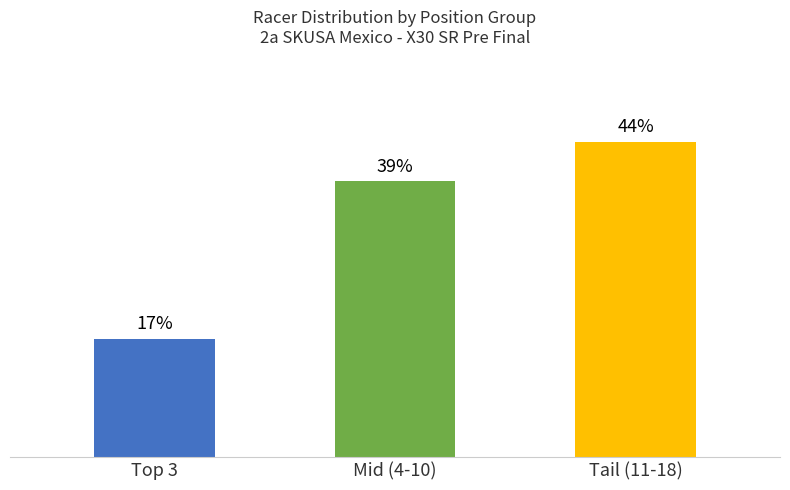

Which label corresponds to the smallest value in the chart?

Top 3